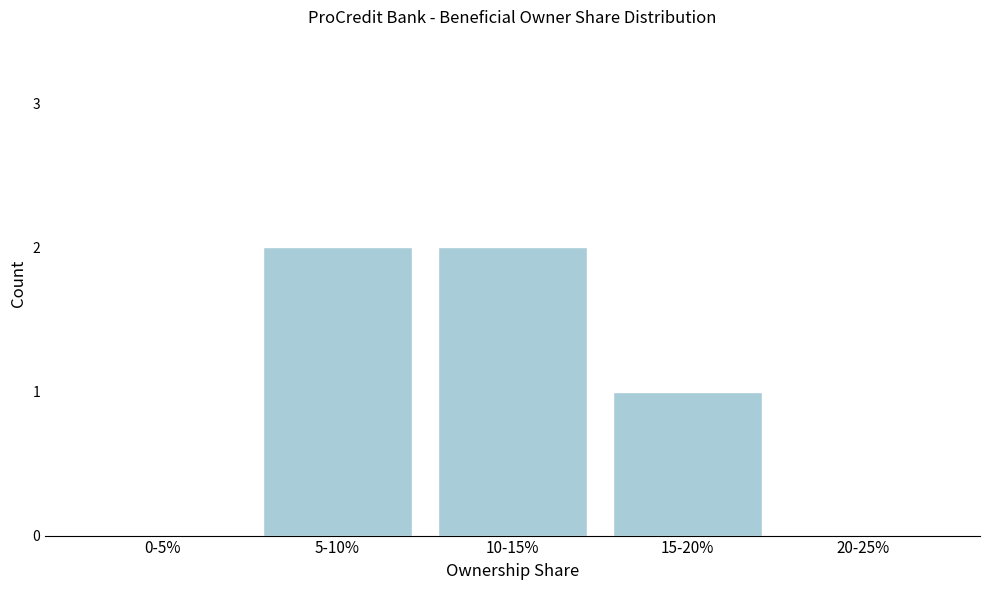

Reading left to right, what are all the values shown in this chart?

0-5%=0	5-10%=2	10-15%=2	15-20%=1	20-25%=0